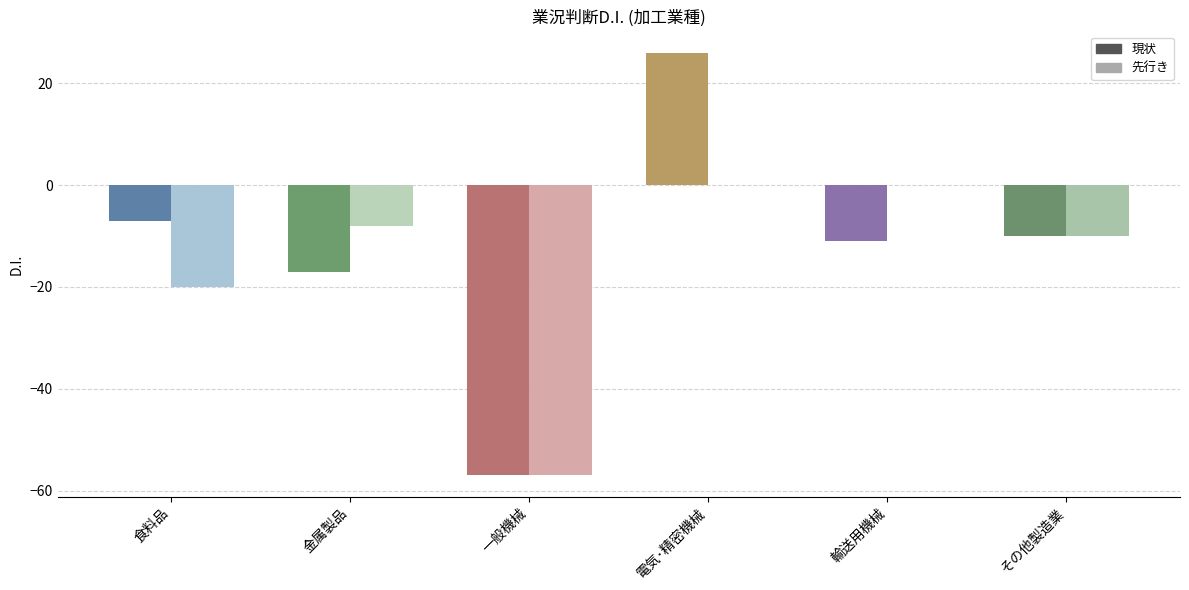

What is the sum of all 現状 values?

-76